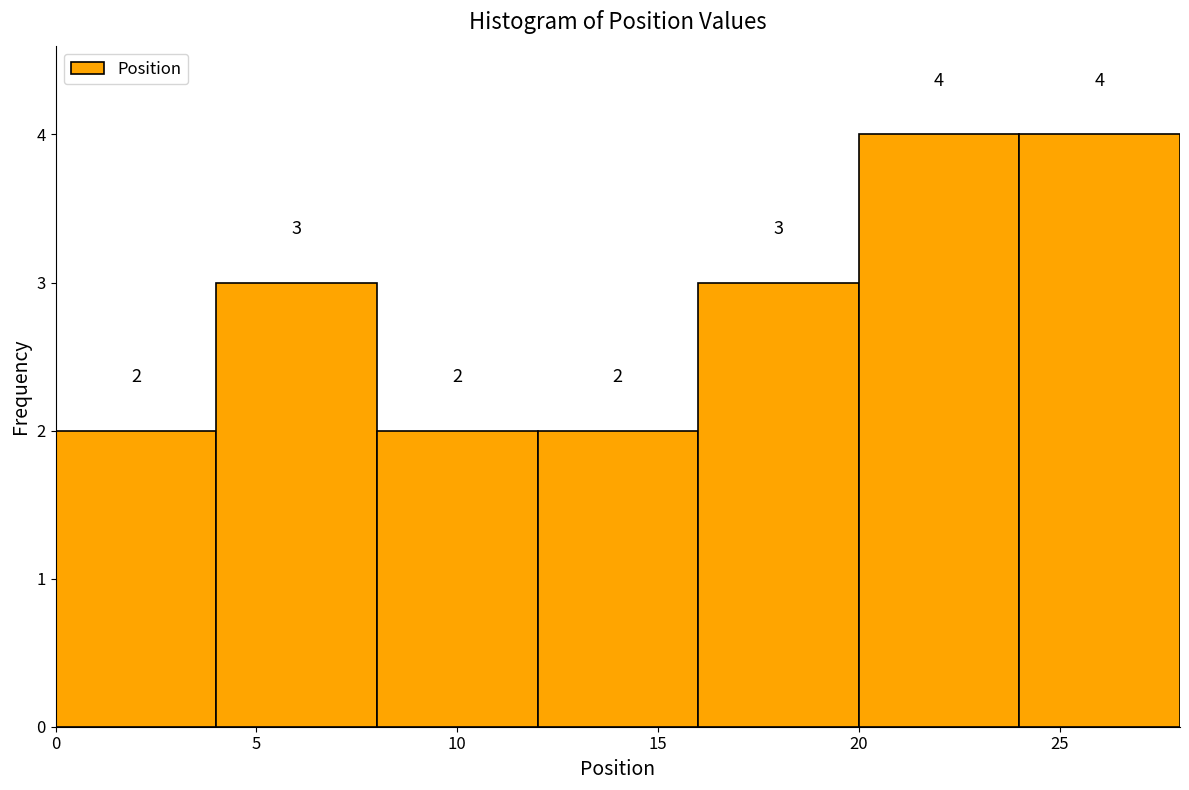

What is the height of the bar covering 0 to 4 on the x-axis?

2